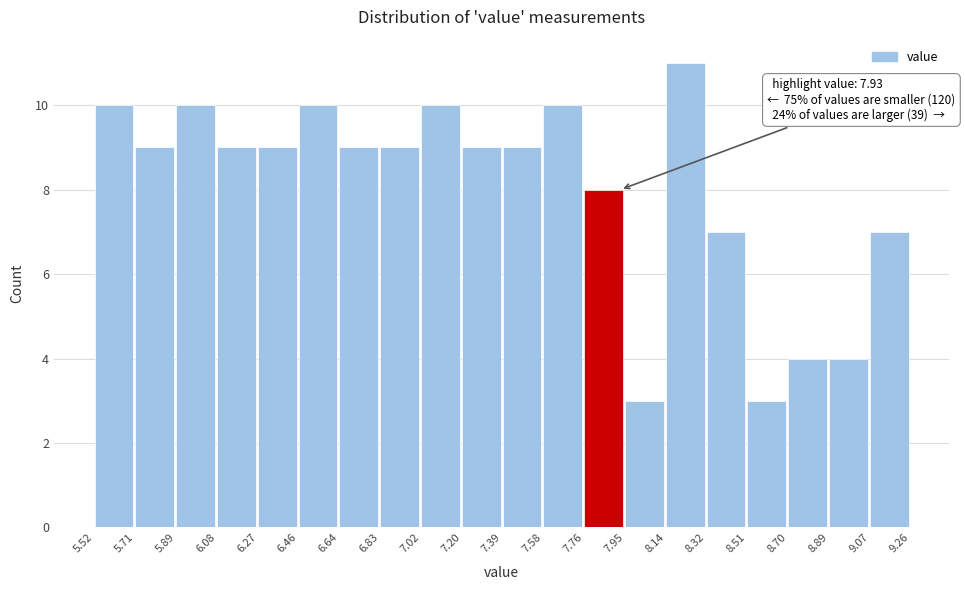

Which range on the x-axis has the tallest bar?

8.14 to 8.32